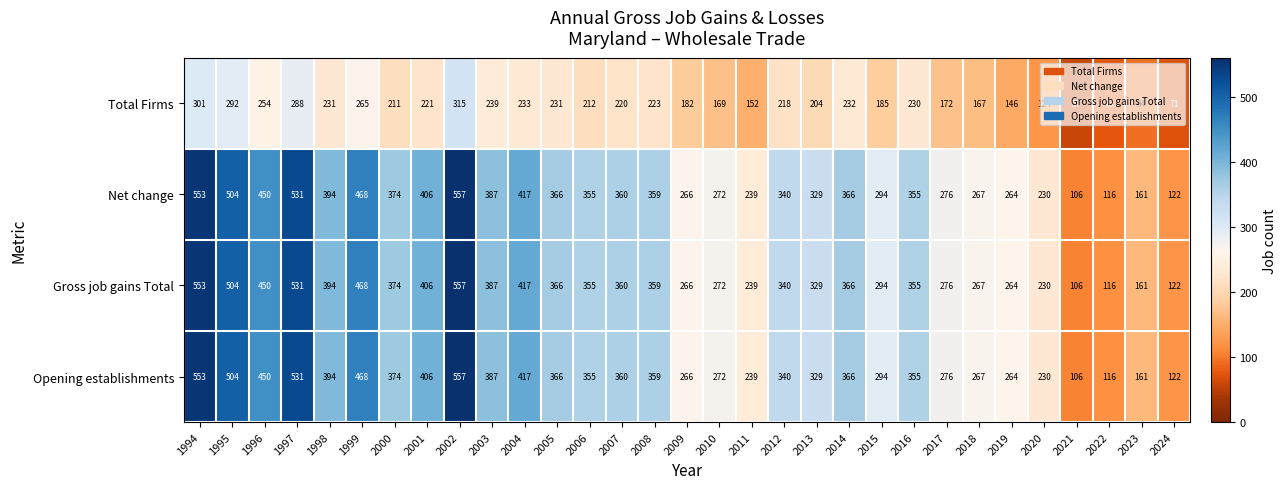

What is the sum of all Gross job gains Total values?

10484